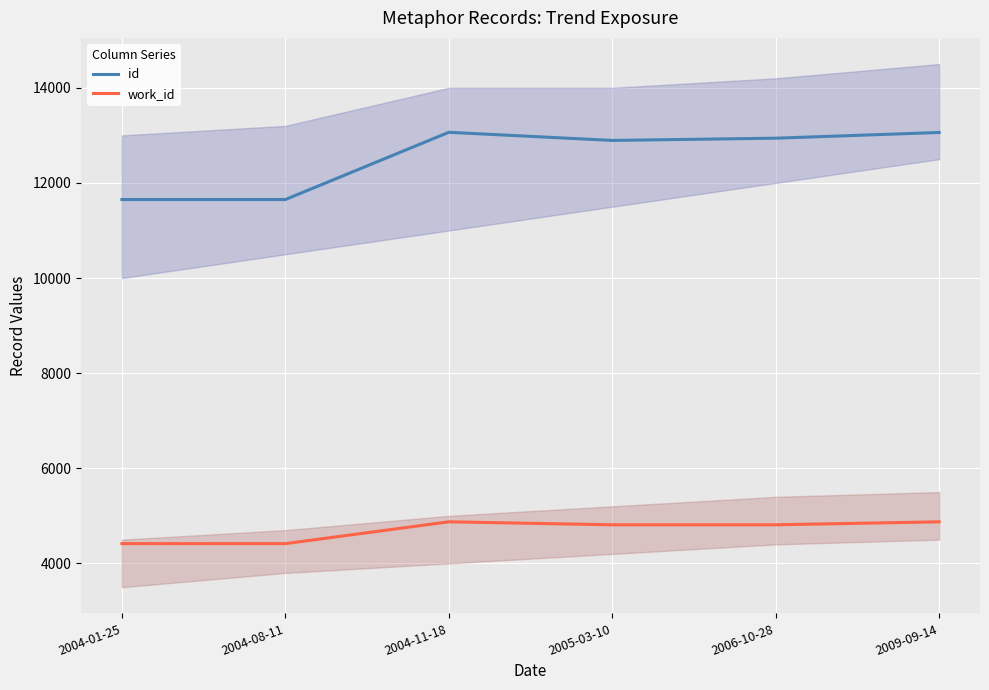

Is this an area chart (filled region under the line)?

No